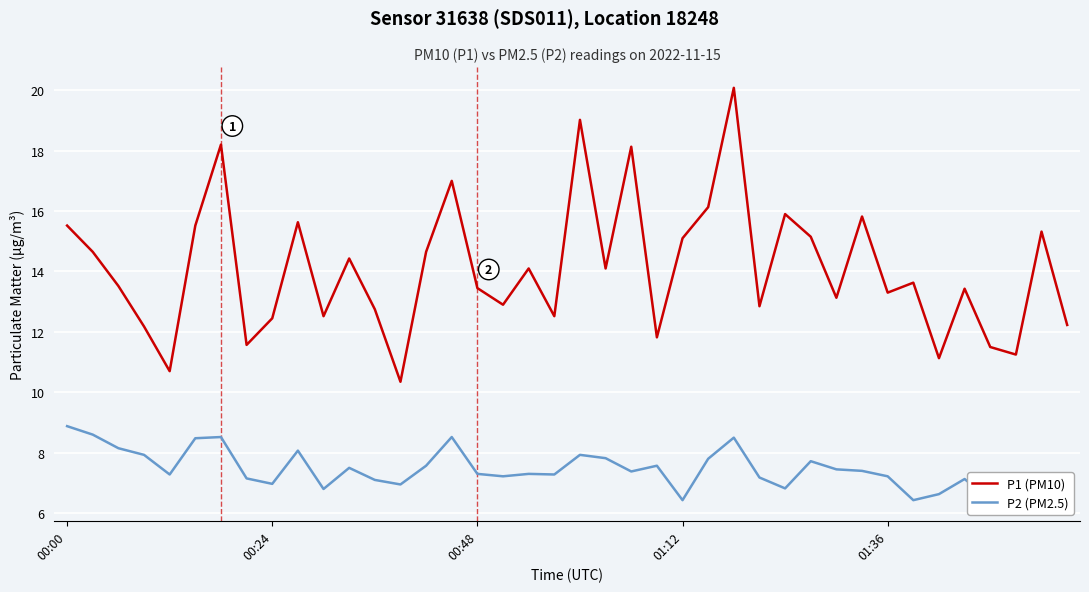

At which category does P1 (PM10) reach its first local peak?

6